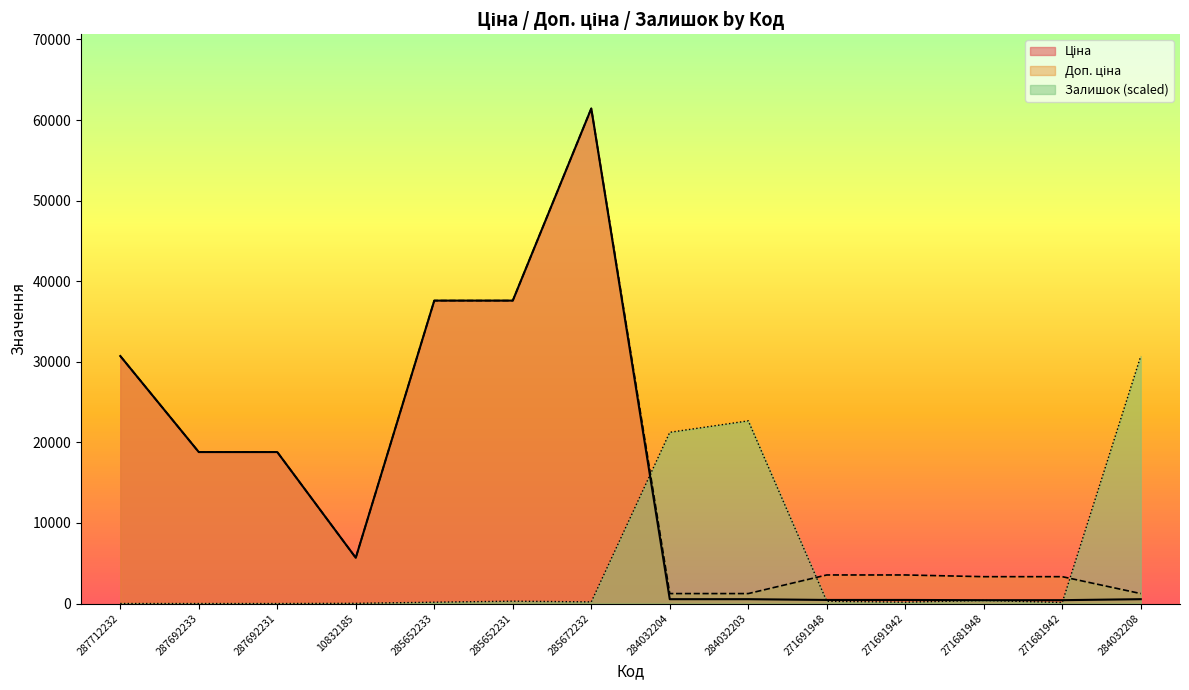

True or false: Доп. ціна and Ціна intersect in this chart.

False